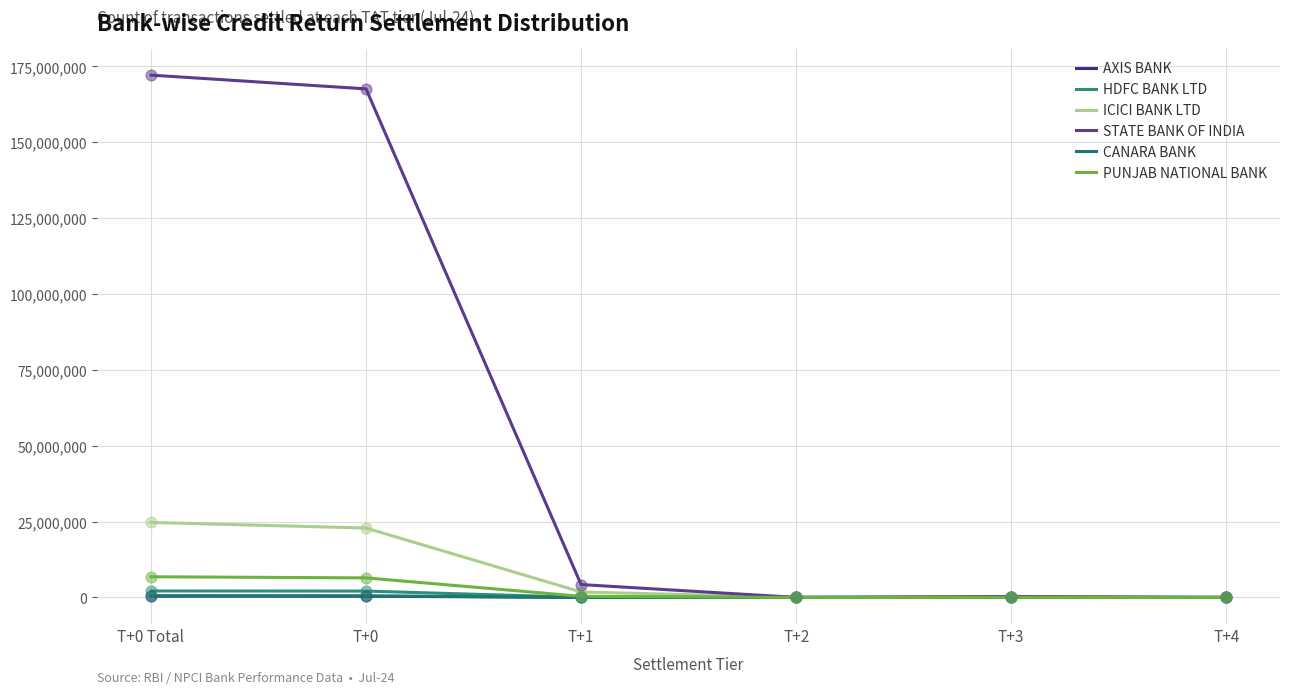

Is the value of PUNJAB NATIONAL BANK at T+0 Total greater than the value of STATE BANK OF INDIA at T+2?

Yes